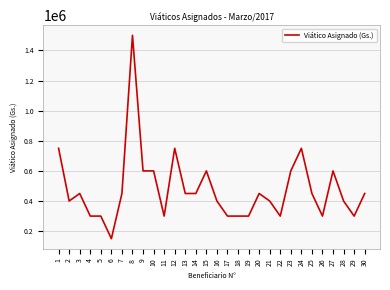

Reading left to right, what are all the values shown in this chart?

1=750000	2=400000	3=450000	4=300000	5=300000	6=150000	7=450000	8=1500000	9=600000	10=600000	11=300000	12=750000	13=450000	14=450000	15=600000	16=400000	17=300000	18=300000	19=300000	20=450000	21=400000	22=300000	23=600000	24=750000	25=450000	26=300000	27=600000	28=400000	29=300000	30=450000